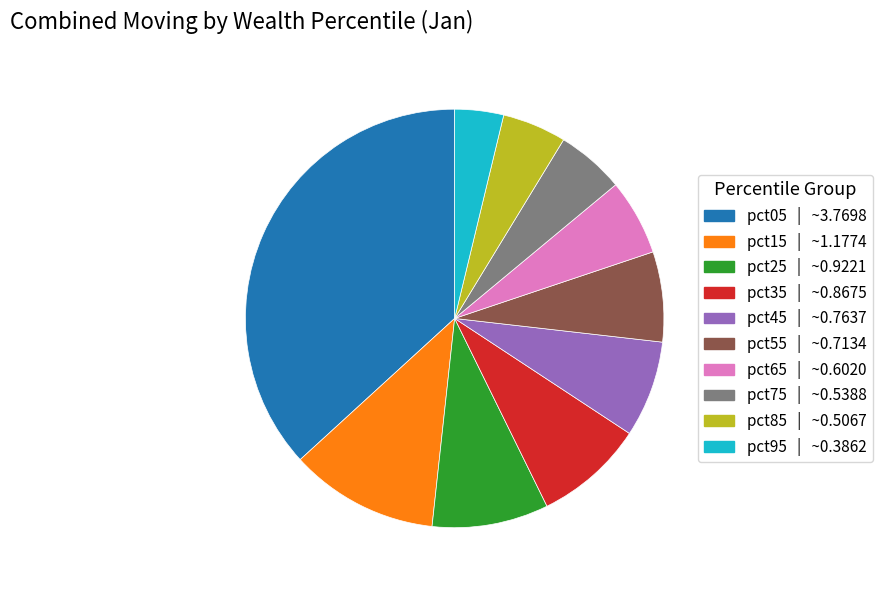

Do pct85 and pct35 together represent more than half of the pie?

No